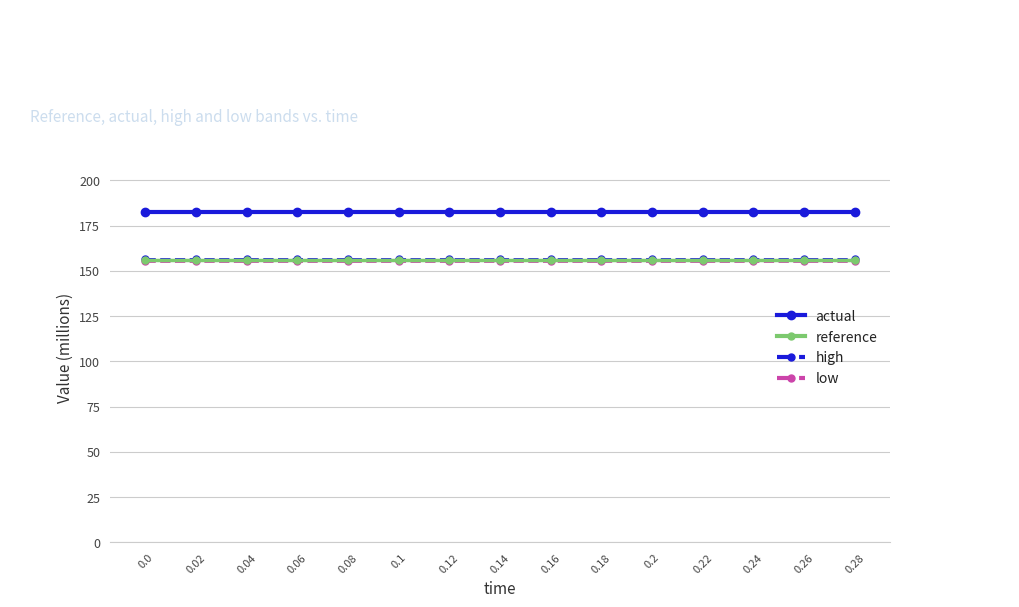

Does the chart have visible grid lines?

Yes